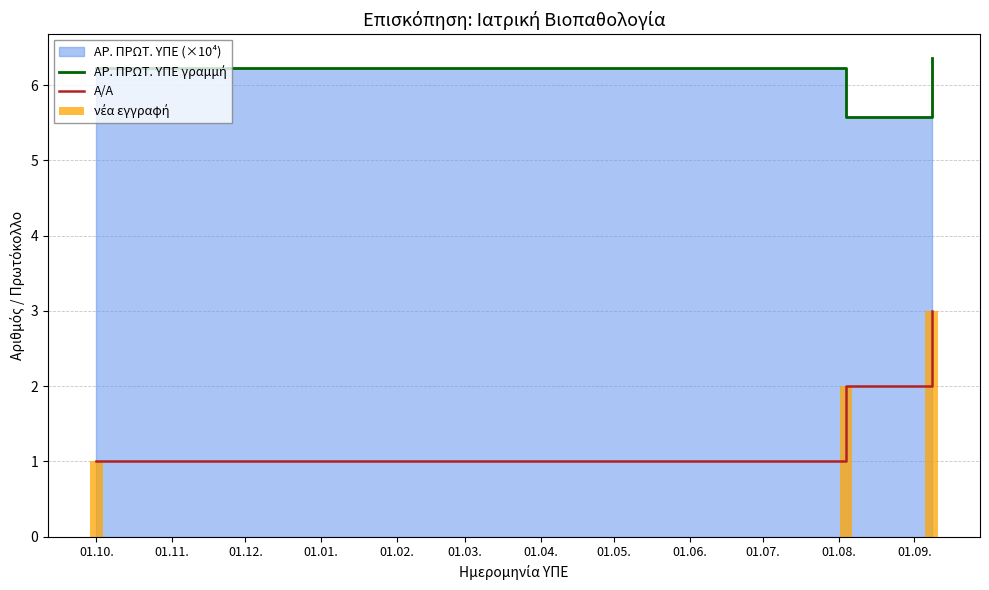

Are the bars horizontal?

No